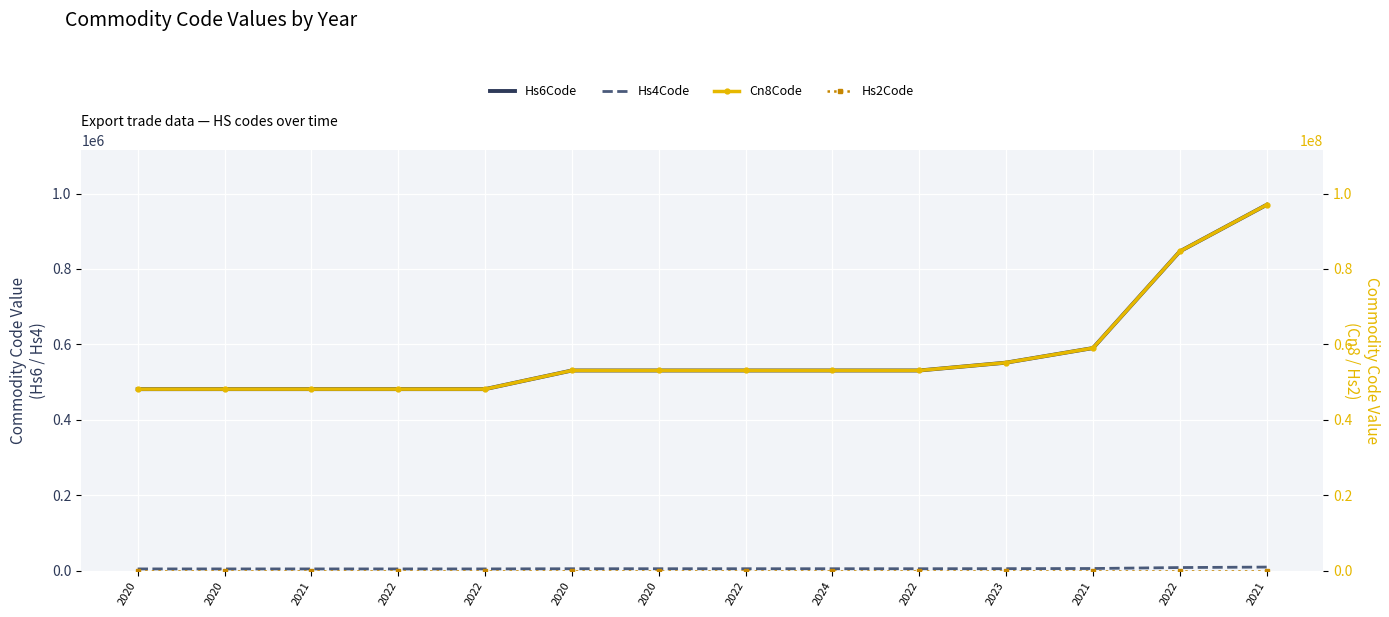

Read the Hs2Code value at 2022.

84